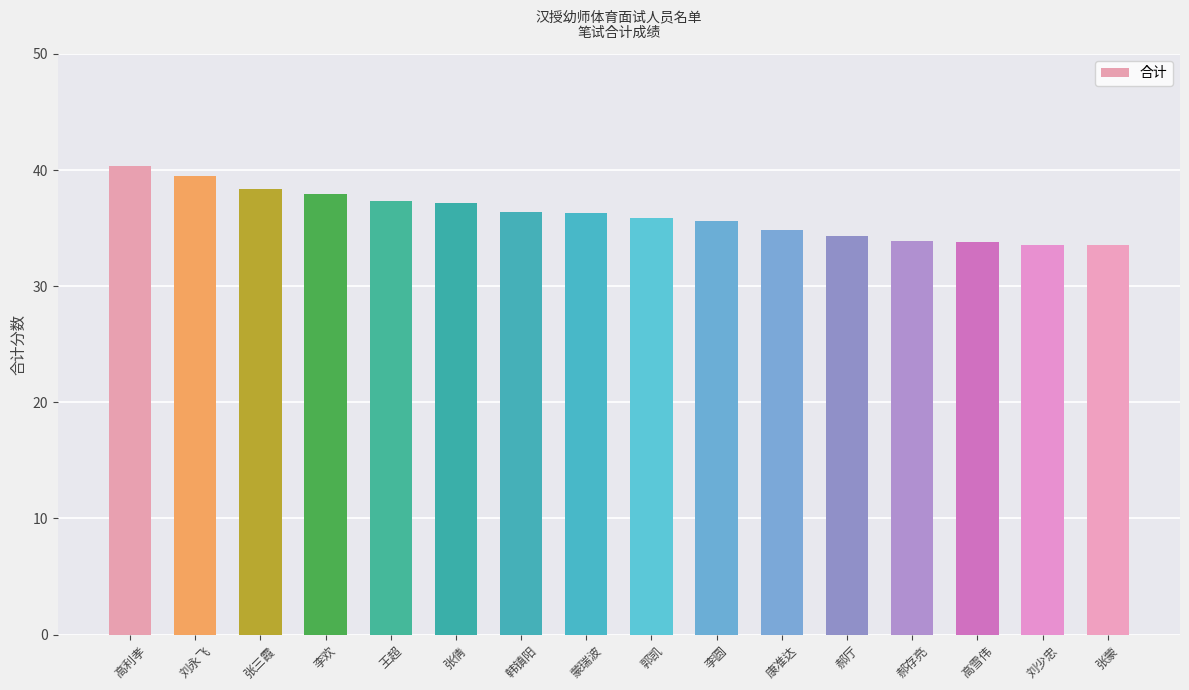

What position from the right is 李圆?

7